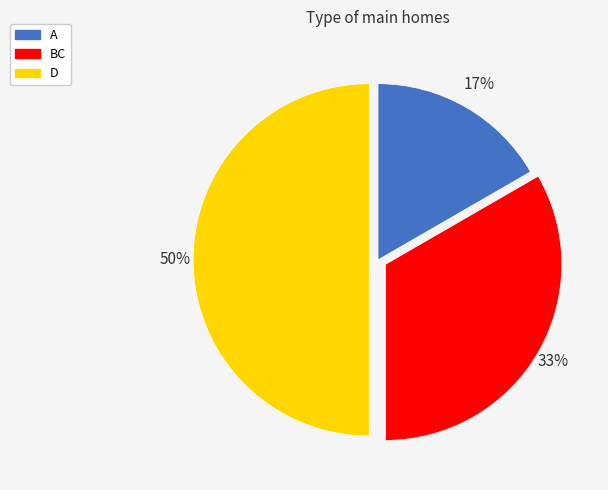

Which has a higher value, A or D?

D